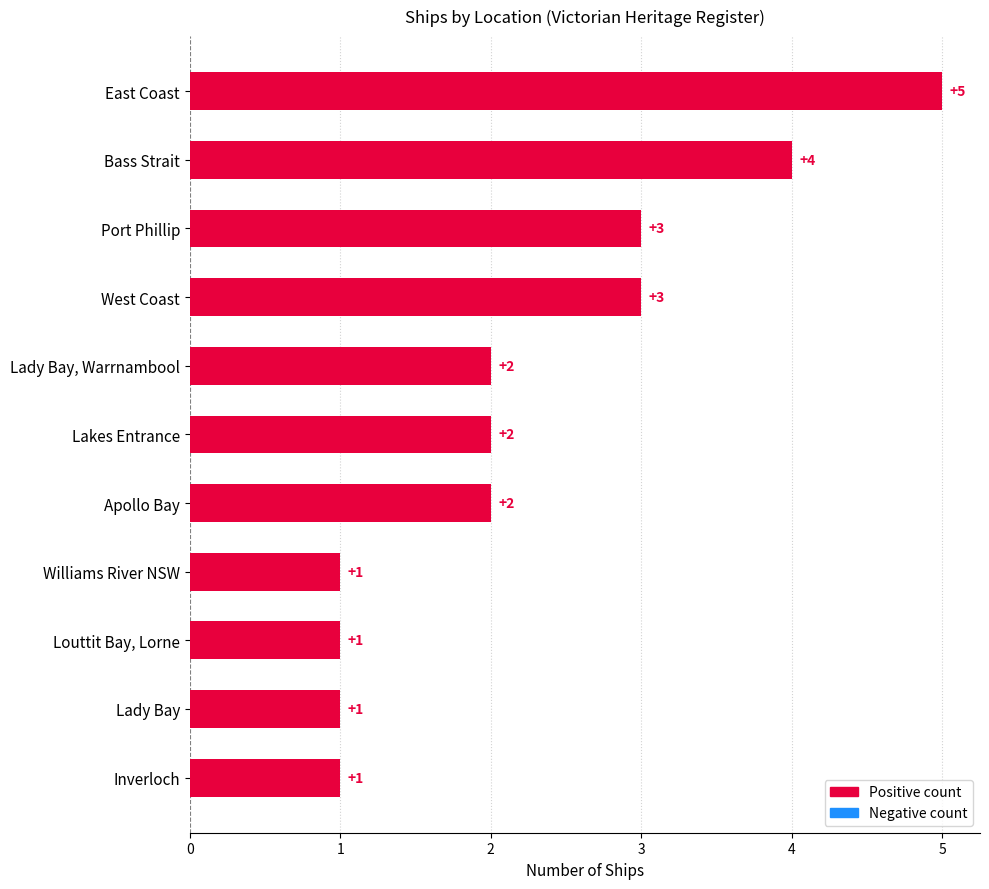

How many values are below 2?

4